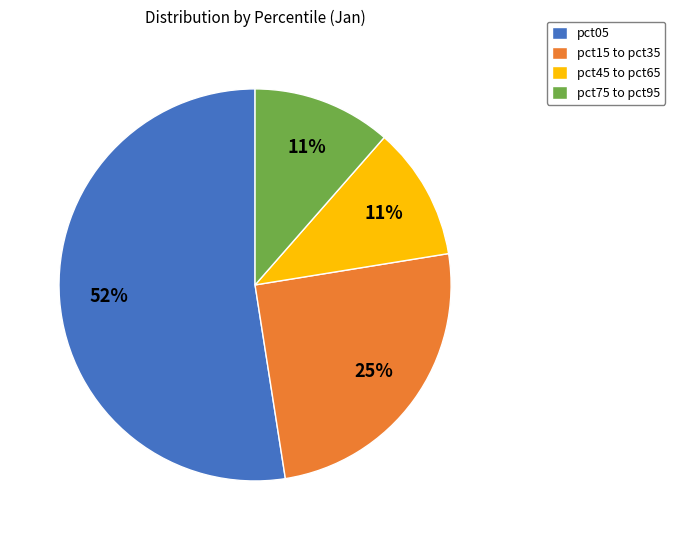

To the nearest percent, what portion does pct75 to pct95 represent?

11%